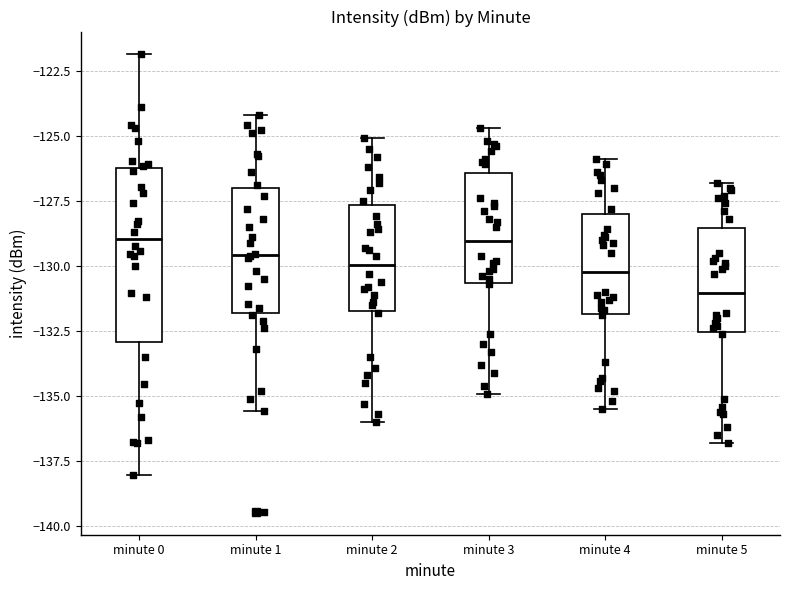

Where is the upper edge of the box for minute 0 on the y-axis? The values are not printed on the chart, so give them approximately, as read against the axis.

-126.0